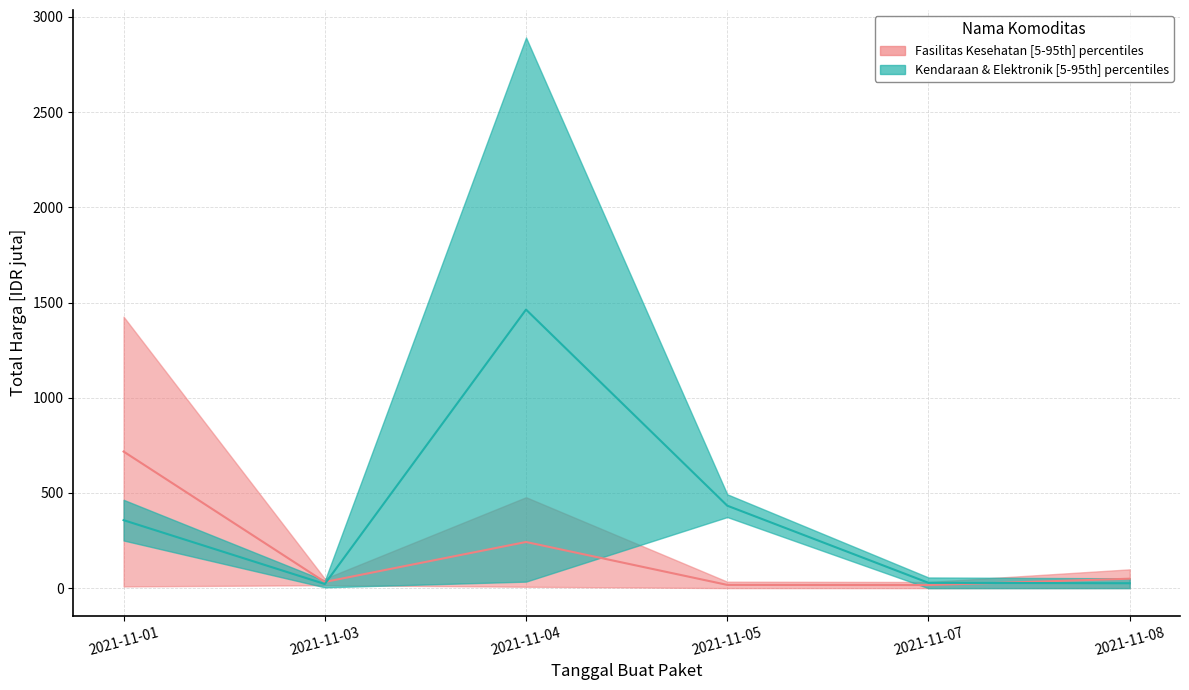

Read the Fasilitas Kesehatan value at 2021-11-04.

242.5